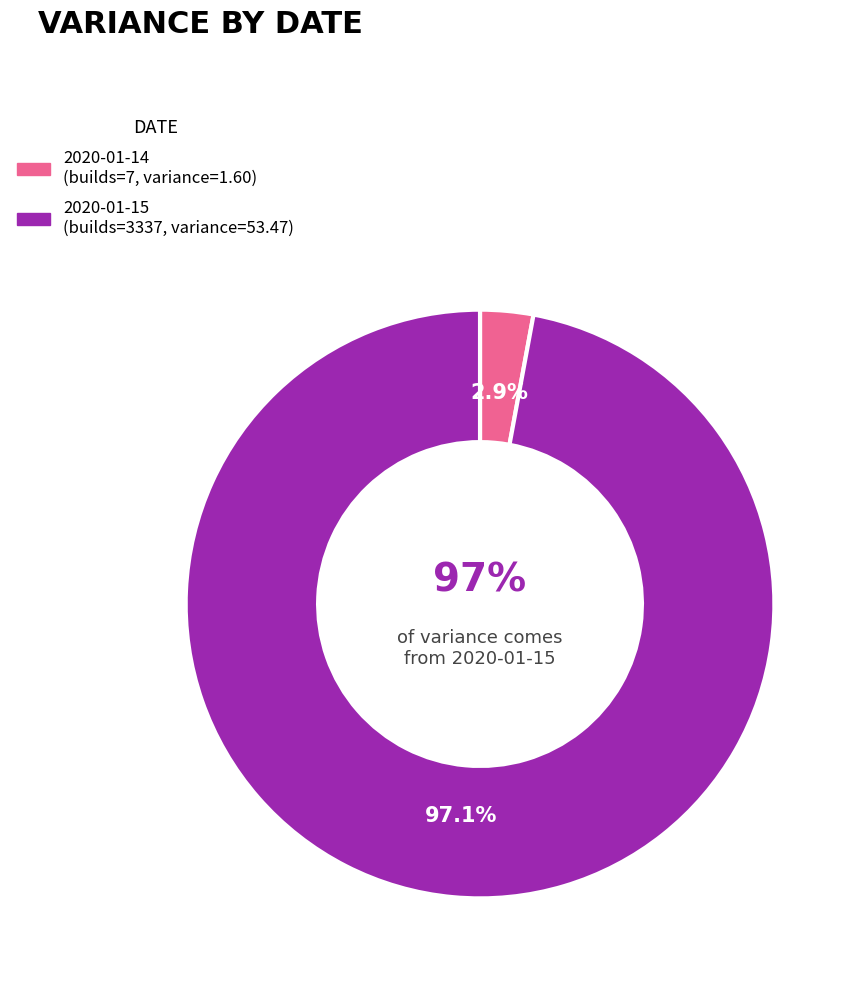

Which slice is the largest?

2020-01-15